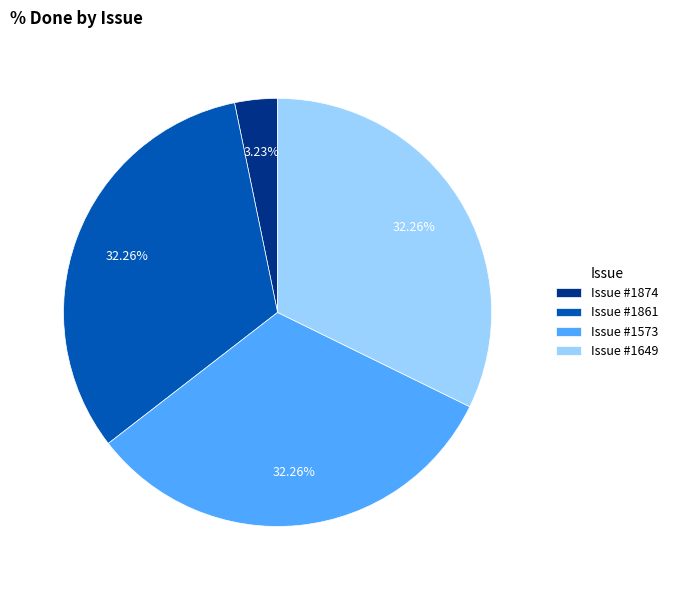

Count the number of slices in the pie.

4